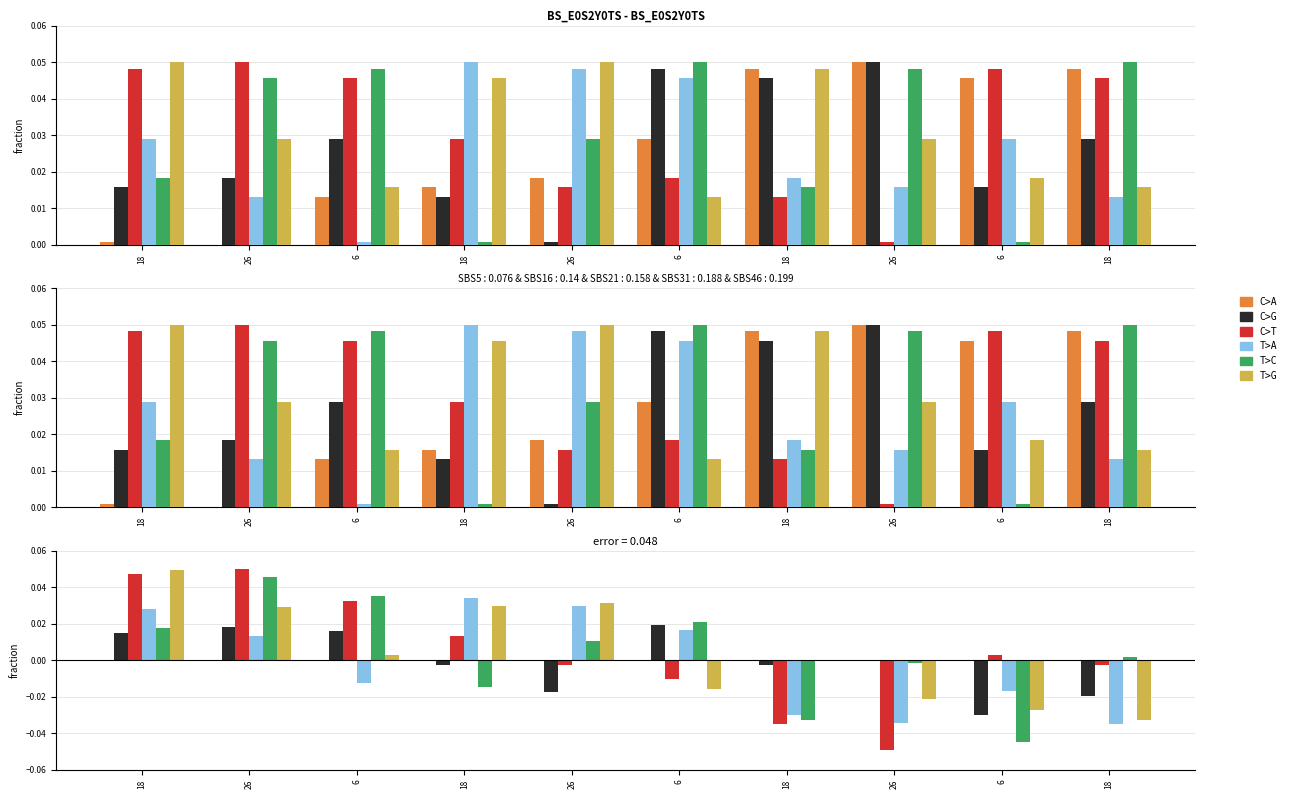

At which category does the chart reach its minimum across all series?

26